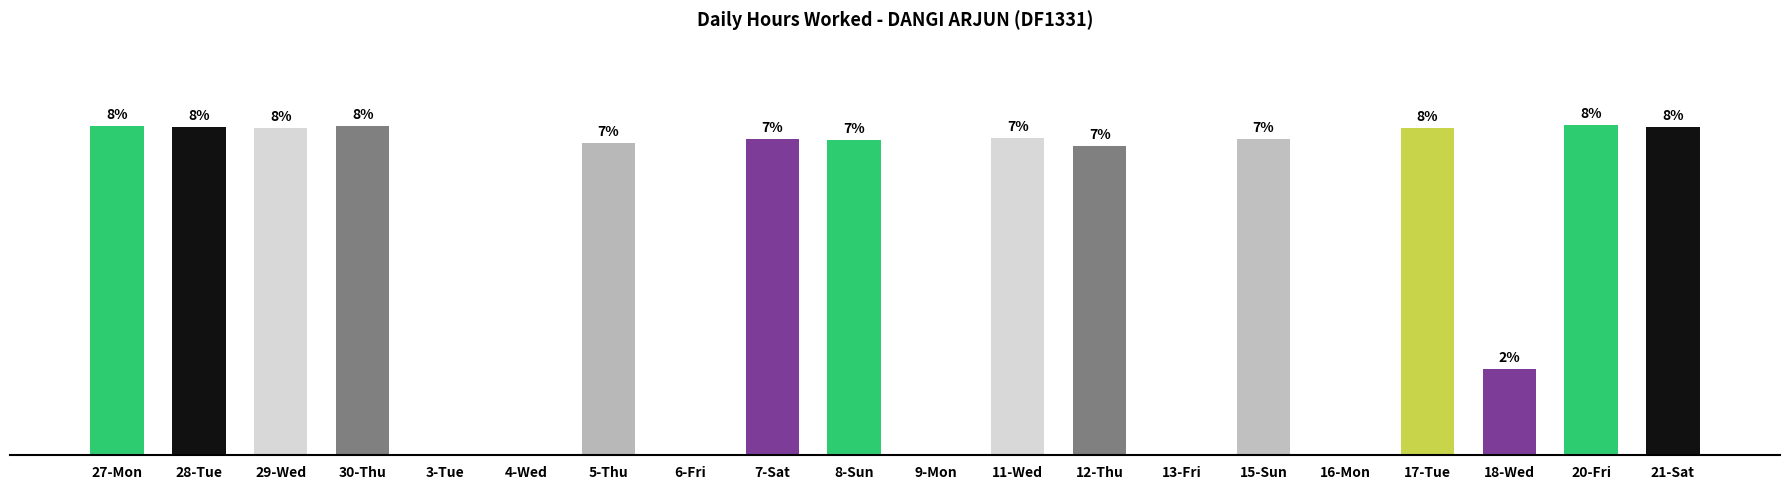

Reading left to right, list all the values displayed in this chart.

27-Mon=12.3	28-Tue=12.2	29-Wed=12.2	30-Thu=12.3	3-Tue=0.0	4-Wed=0.0	5-Thu=11.6	6-Fri=0.0	7-Sat=11.8	8-Sun=11.8	9-Mon=0.0	11-Wed=11.8	12-Thu=11.5	13-Fri=0.0	15-Sun=11.8	16-Mon=0.0	17-Tue=12.2	18-Wed=3.2	20-Fri=12.3	21-Sat=12.2